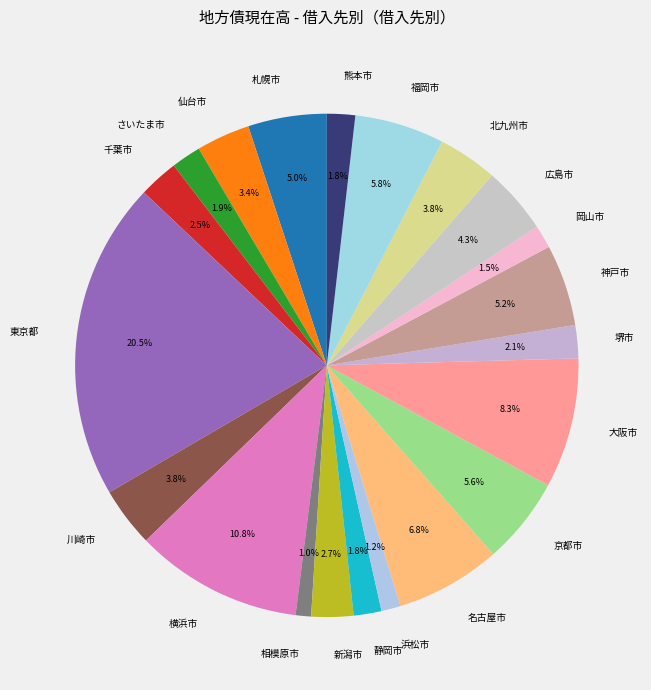

Count the number of slices in the pie.

21